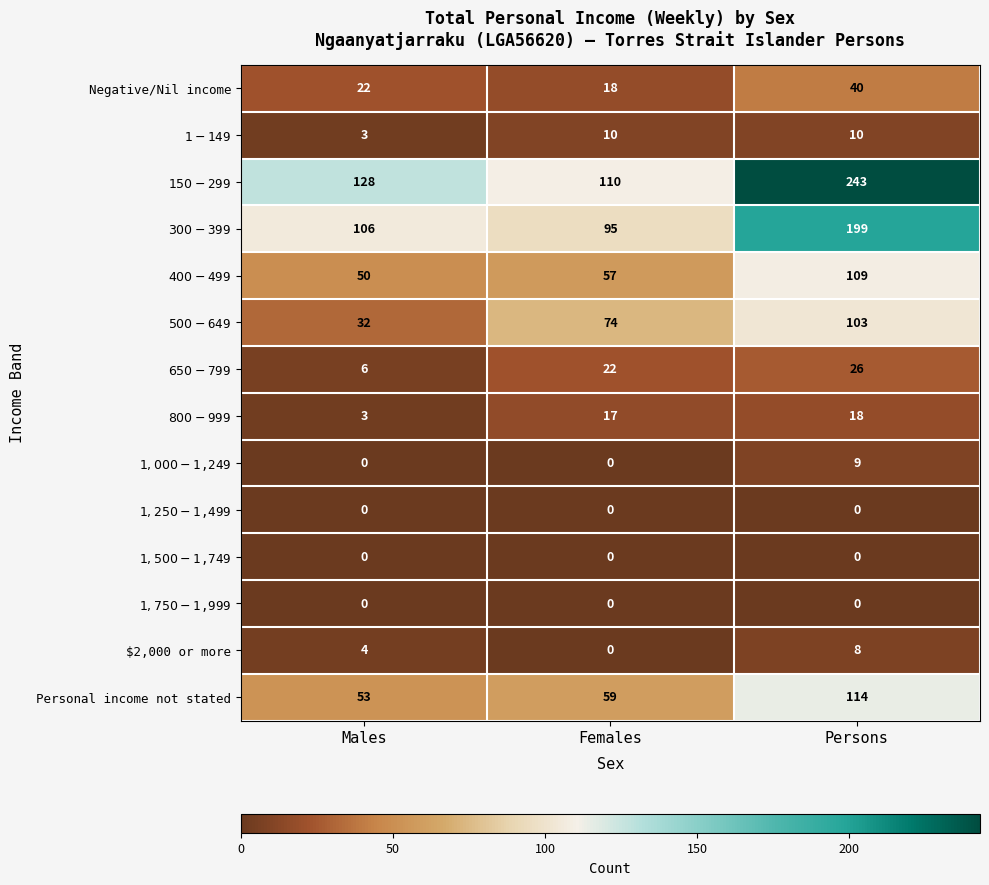

What is the spread (max minus min) of values at Females?

110